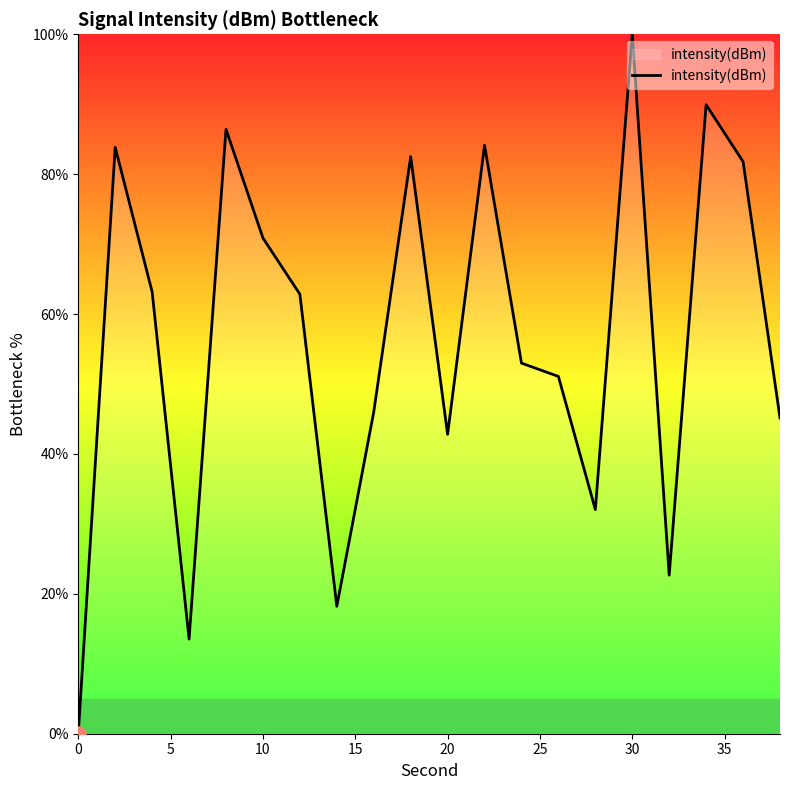

What is the greatest value displayed?

100.0